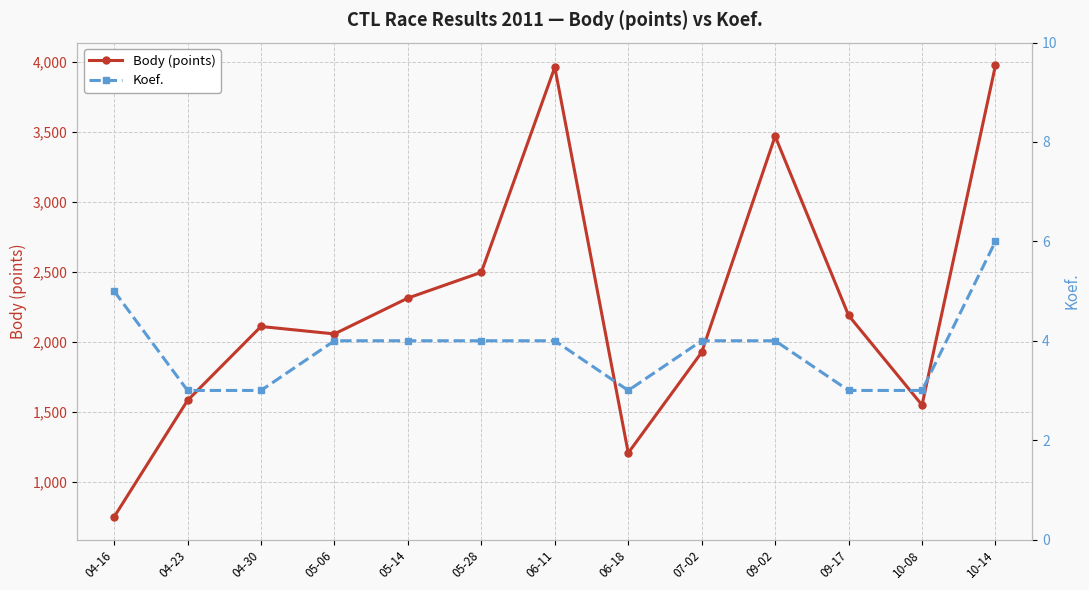

Count the number of data series in this chart.

2